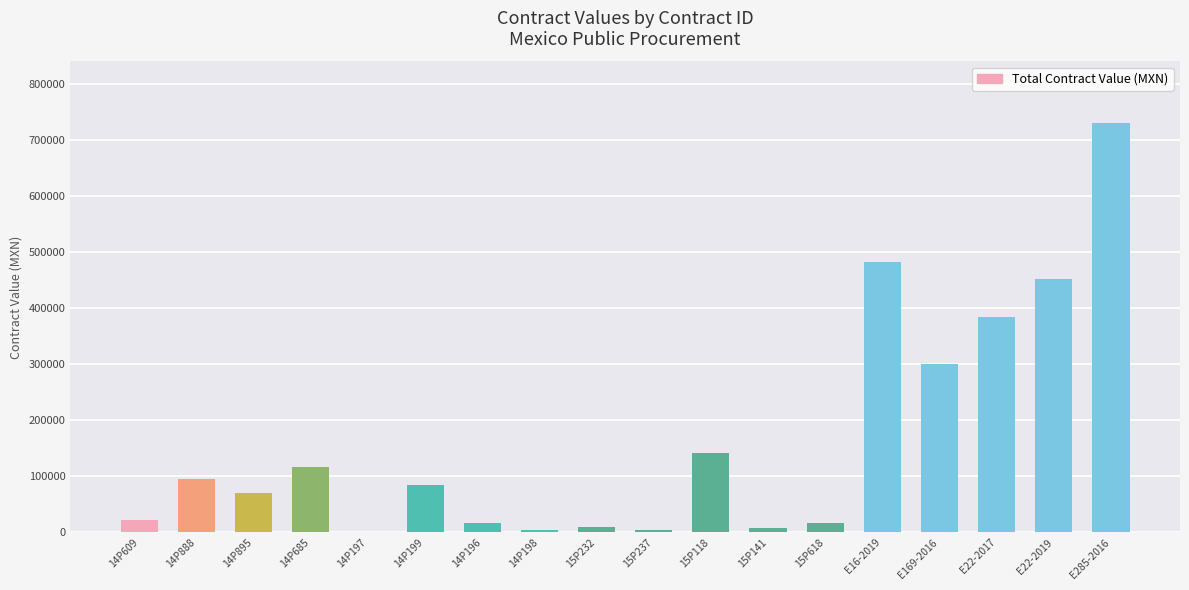

The value at 15P141 is 8334.9. True or false?

True